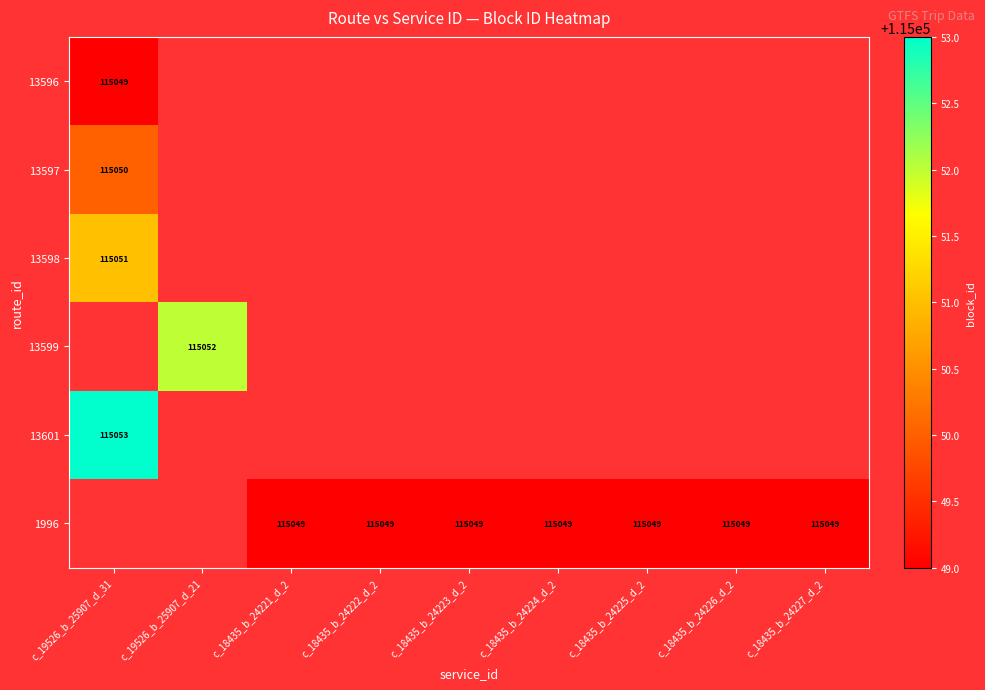

List the series in order of their overall mean, lowest first.

13596, 13597, 13598, 13599, 13601, 1996